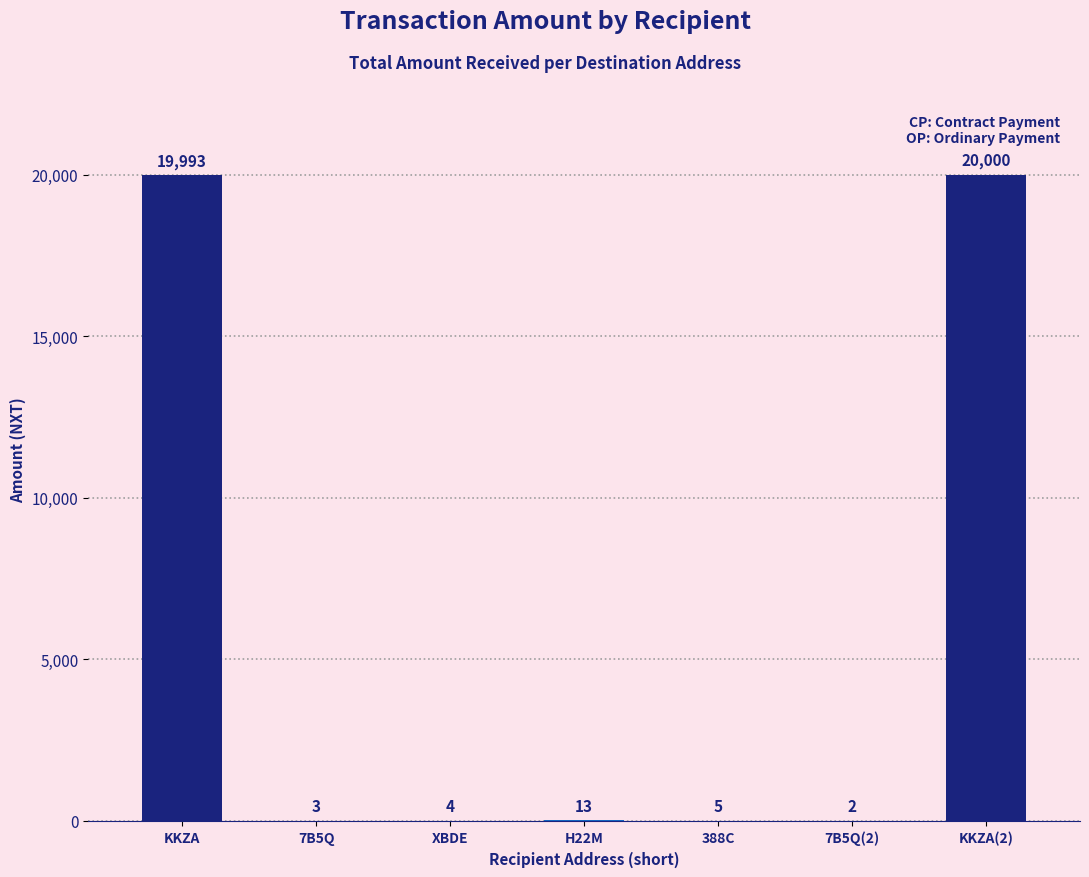

How many categories are shown in the chart?

7